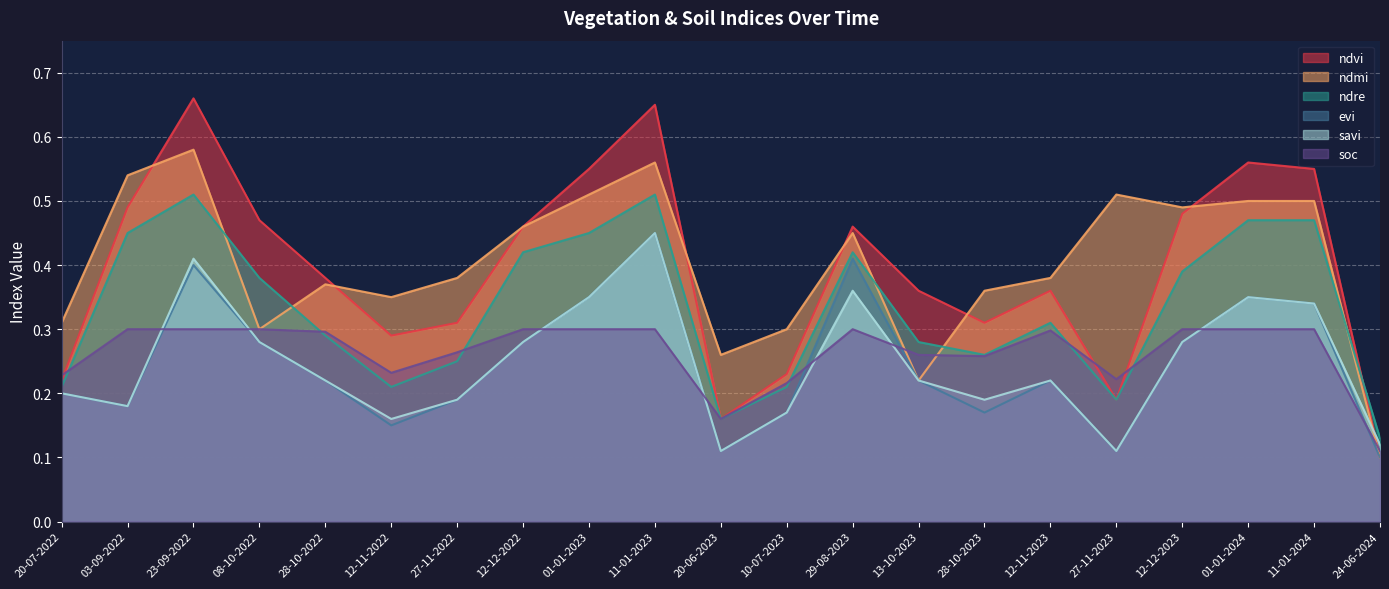

What is the lowest value of the ndvi series?

0.1